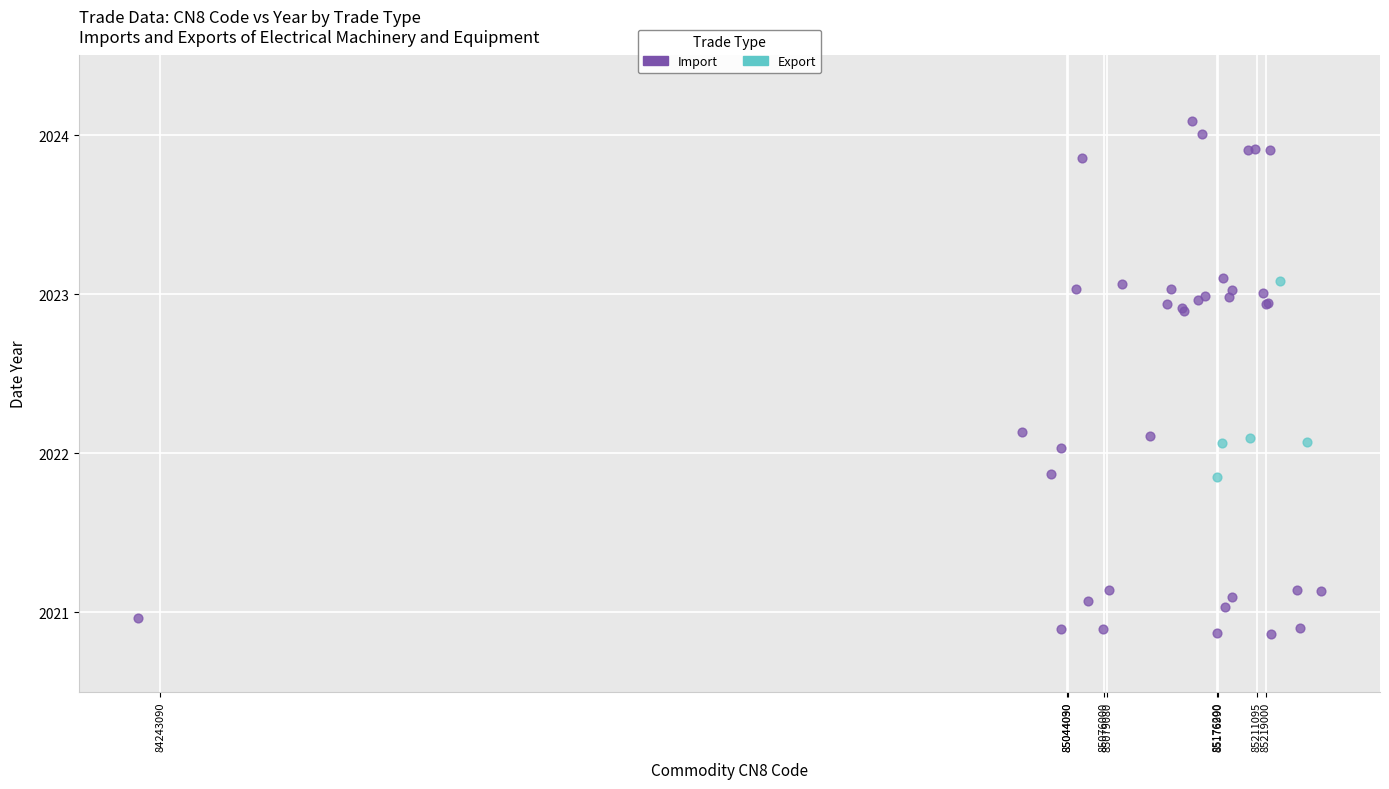

Which series contains the lowest Y value?

Import